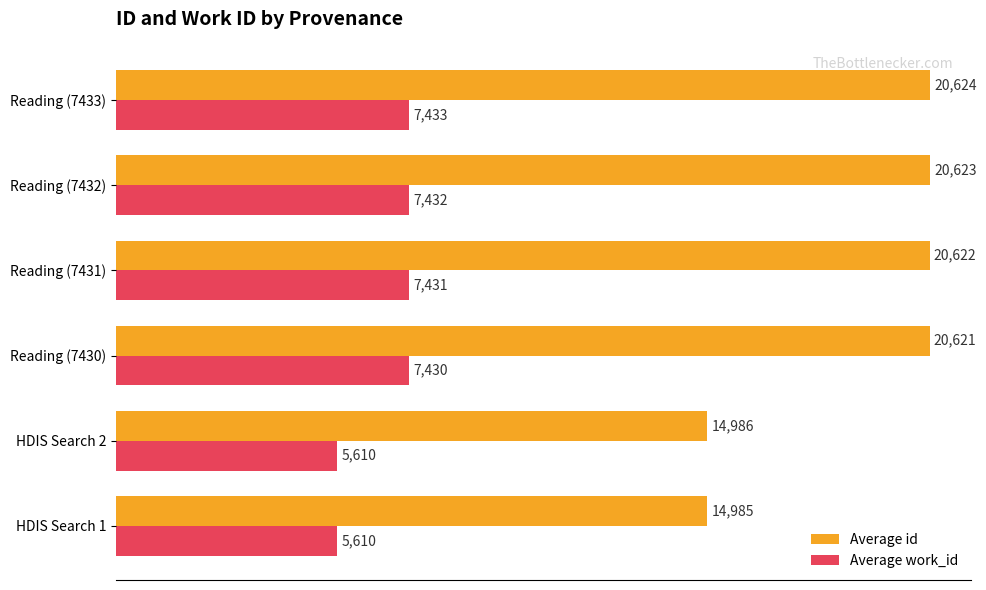

Read the Average work_id value at Reading (7430).

7430